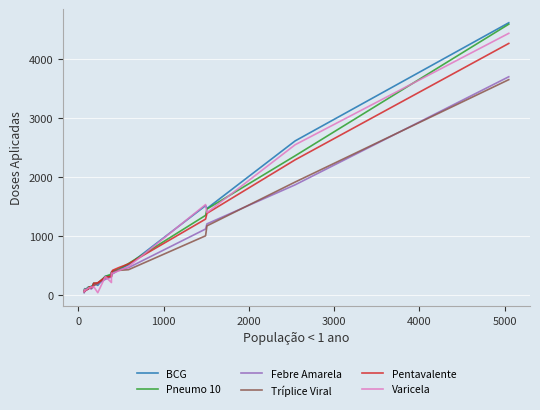

List the series in order of their peak value, lowest first.

Tríplice Viral, Febre Amarela, Pentavalente, Varicela, Pneumo 10, BCG